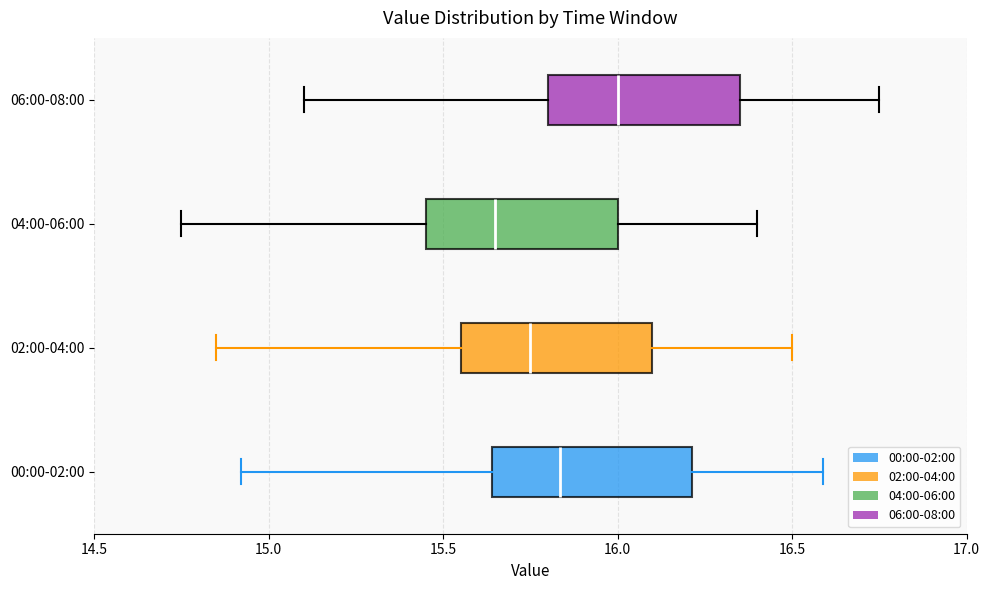

Reading bottom to top, read every box against the x-axis: the position of its median line, the range the box covers, and the ends of its whiskers. The values are not printed on the chart, so give them approximately, as read against the axis.

00:00-02:00: median 15.85, box 15.65 to 16.20, whiskers 14.90 to 16.60
02:00-04:00: median 15.75, box 15.55 to 16.10, whiskers 14.85 to 16.50
04:00-06:00: median 15.65, box 15.45 to 16.00, whiskers 14.75 to 16.40
06:00-08:00: median 16.00, box 15.80 to 16.35, whiskers 15.10 to 16.75